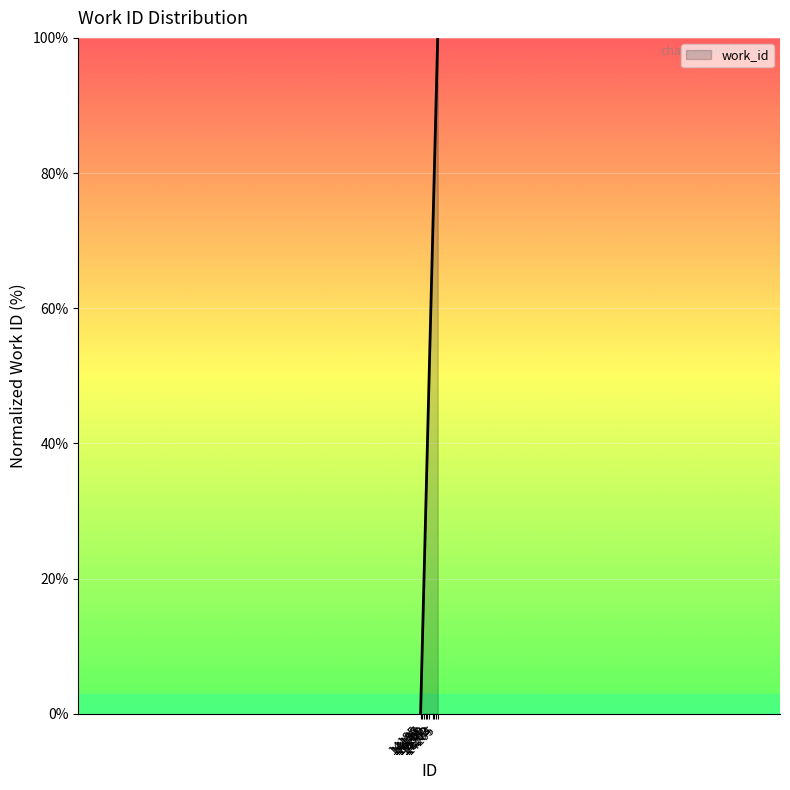

Count the values in the range 20 to 80.

6